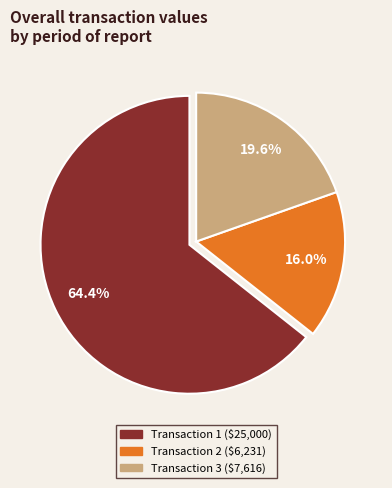

Is there any slice that represents more than half of the pie?

Yes